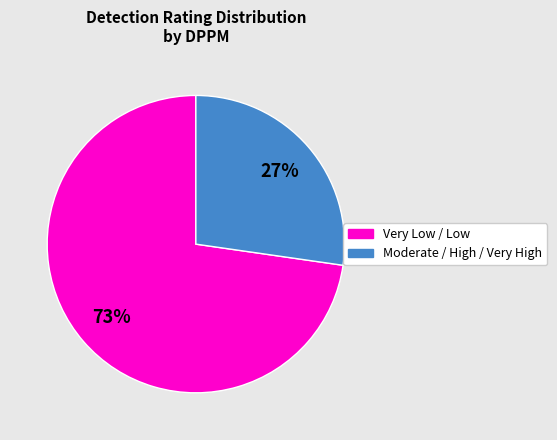

To the nearest percent, what is the average slice percentage?

50%